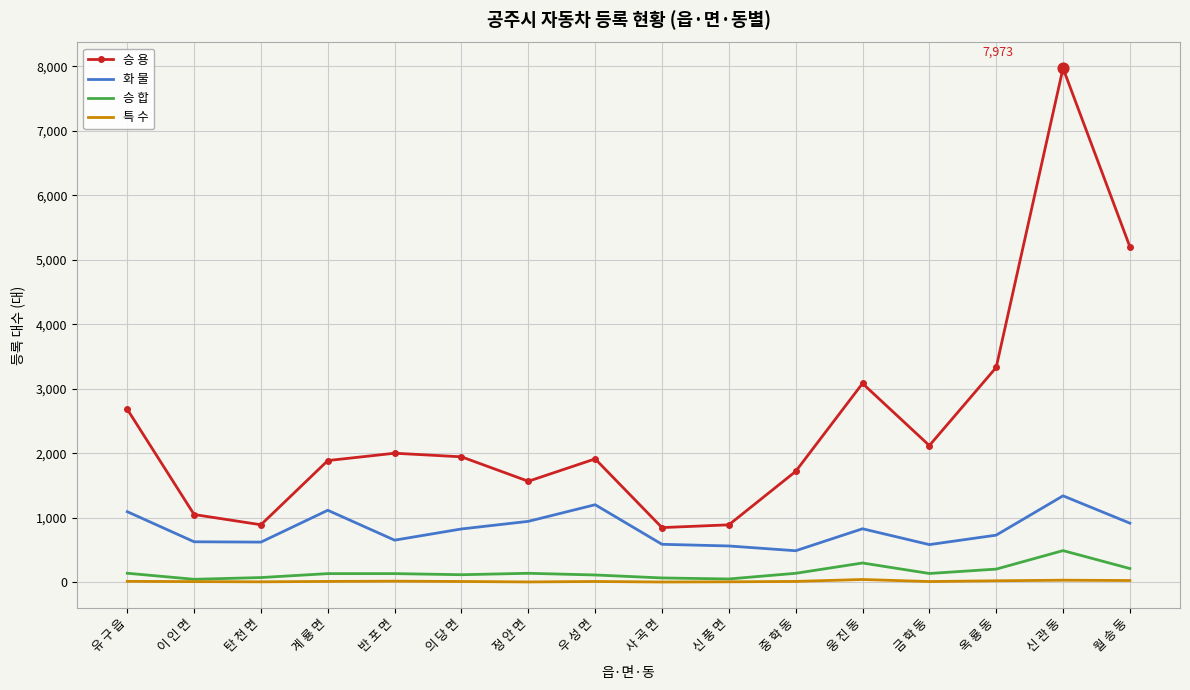

Is the value of 승 용 at 옥 룡 동 greater than the value of 특 수 at 정 안 면?

Yes